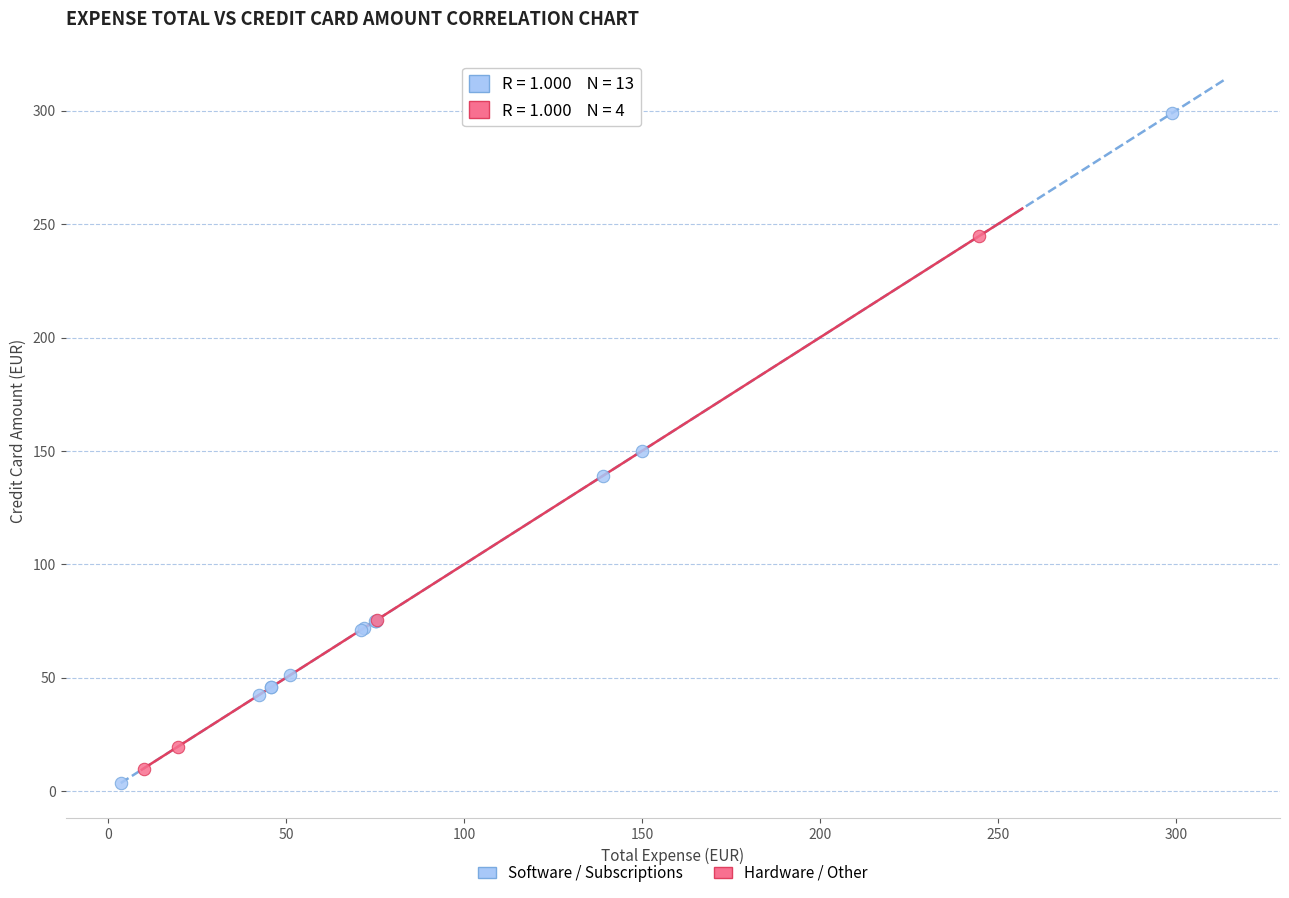

Which series reaches the maximum Y coordinate?

Software / Subscriptions